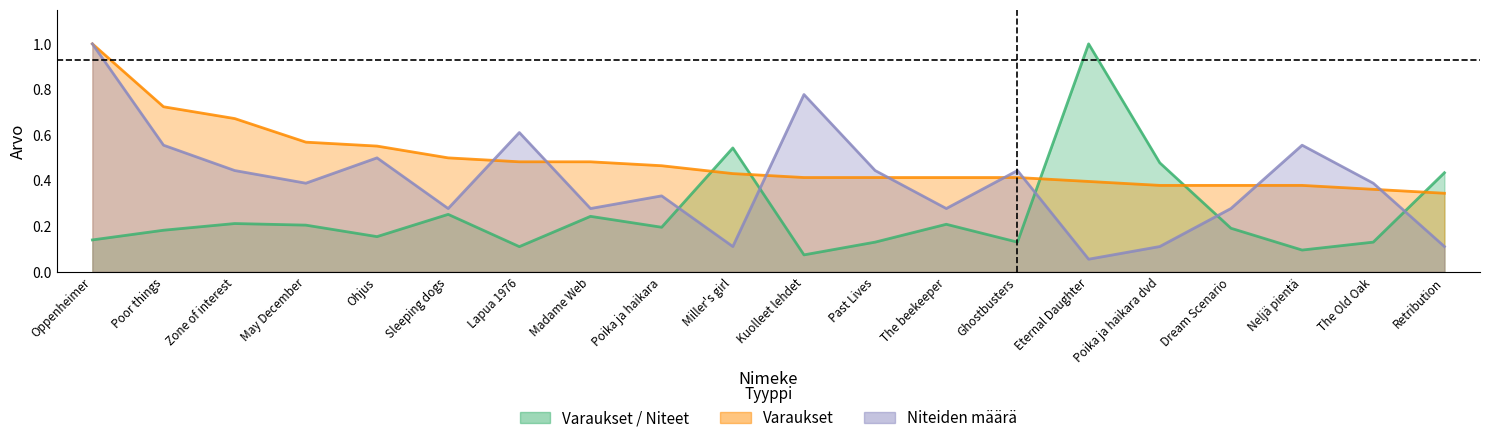

After their last crossing, which series has the higher values: Varaukset / Niteet or Niteiden määrä?

Varaukset / Niteet